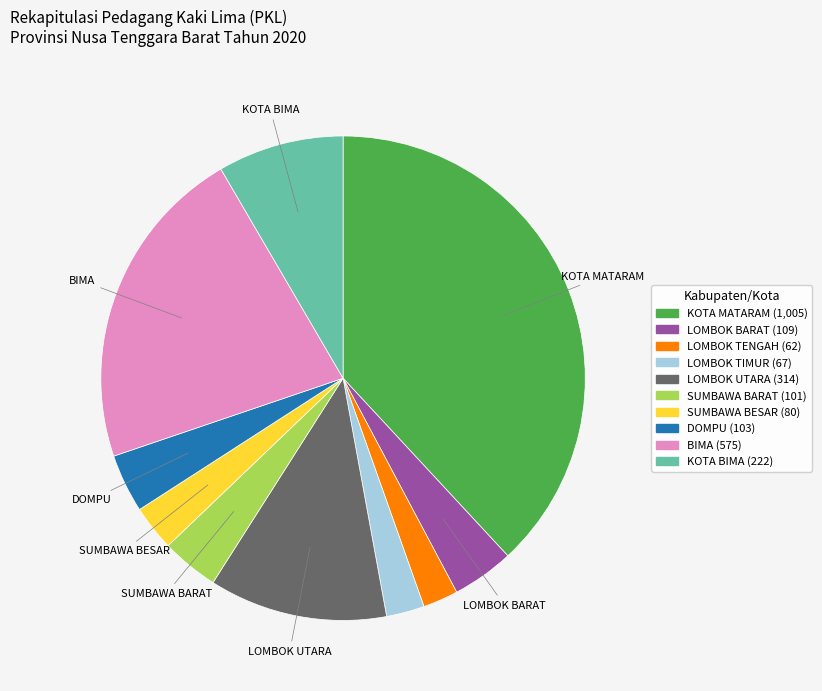

Does any single category account for the majority?

No